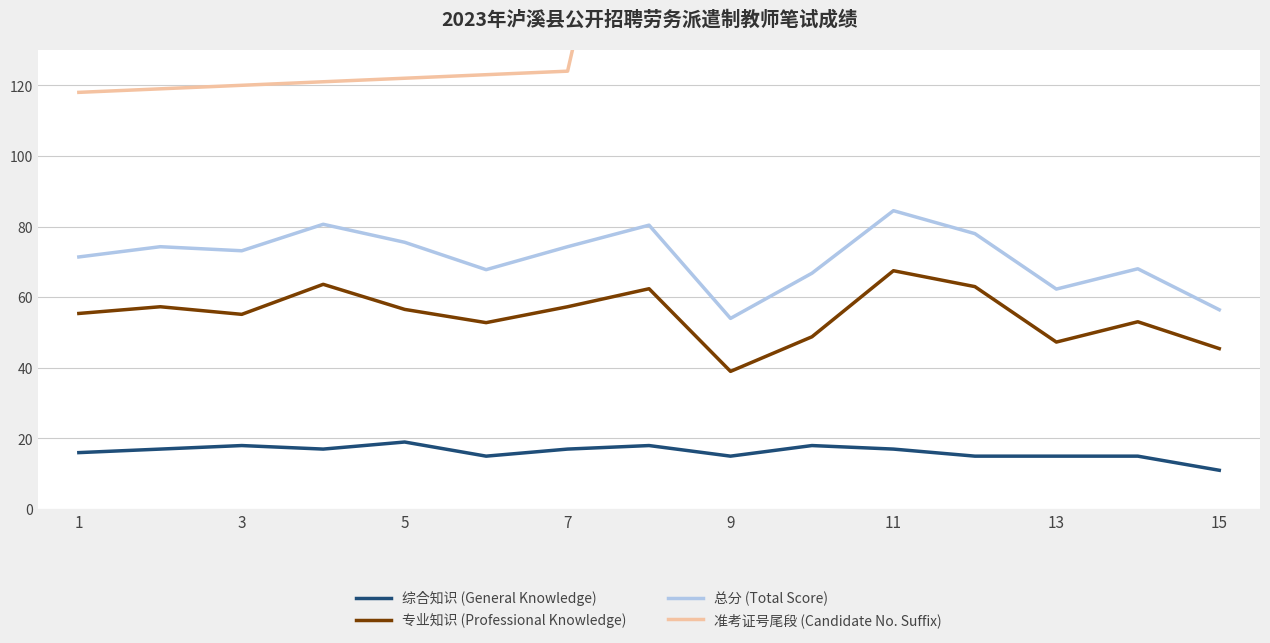

The value of 综合知识 (General Knowledge) at 15 is 11.0. True or false?

True